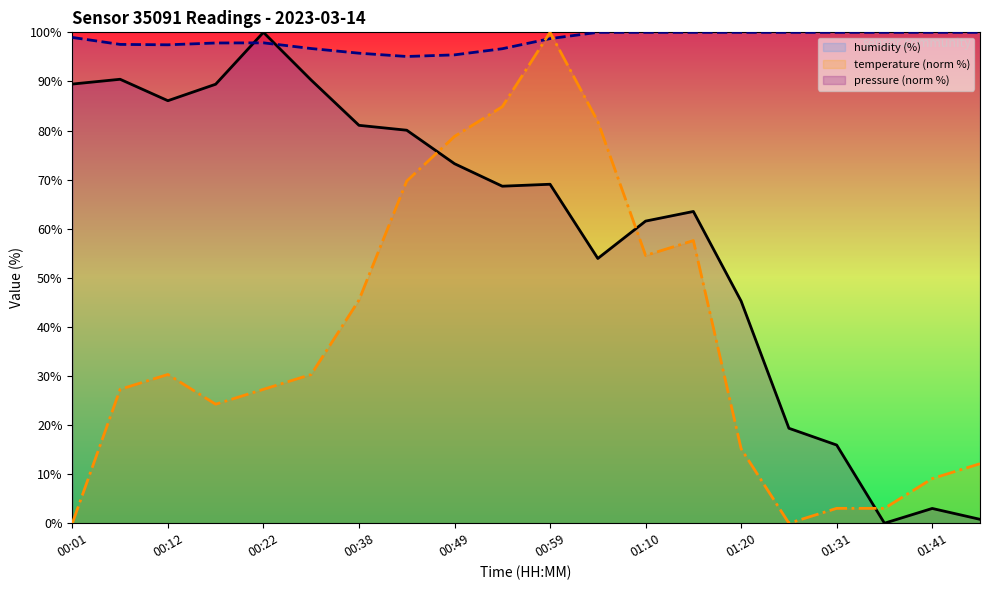

Reading right to left, extract all data points from this chart.

pressure (norm %): 0.8	3.0	0.0	15.9	19.3	45.2	63.5	61.5	53.9	69.1	68.7	73.2	80.1	81.1	90.3	100.0	89.4	86.1	90.4	89.5
humidity (%): 100.0	100.0	100.0	100.0	100.0	100.0	100.0	100.0	100.0	98.7	96.7	95.4	95.1	95.8	96.7	97.9	97.8	97.5	97.5	99.0
temperature (norm %): 12.1	9.1	3.0	3.0	0.0	15.2	57.6	54.5	81.8	100.0	84.8	78.8	69.7	45.5	30.3	27.3	24.2	30.3	27.3	0.0